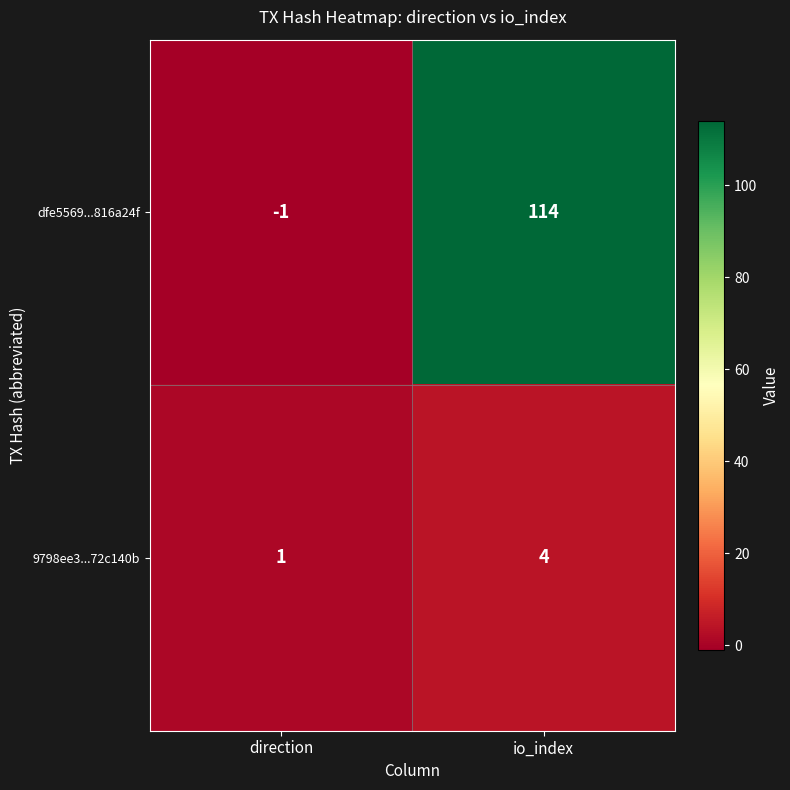

Rank the series at direction from highest to lowest value.

9798ee3...72c140b, dfe5569...816a24f